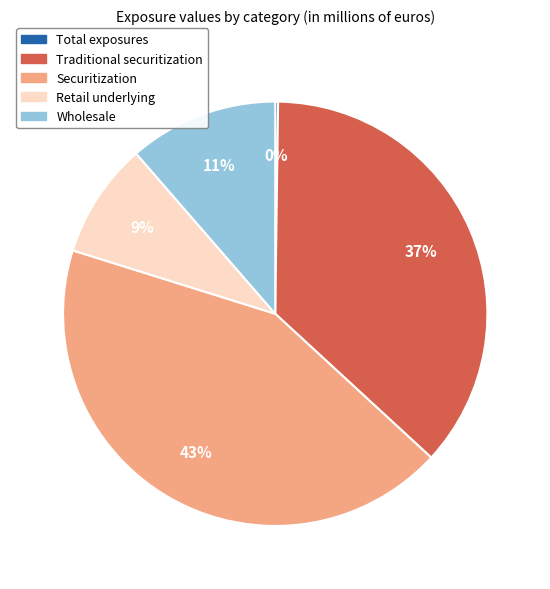

What is the largest slice in the pie chart?

Securitization